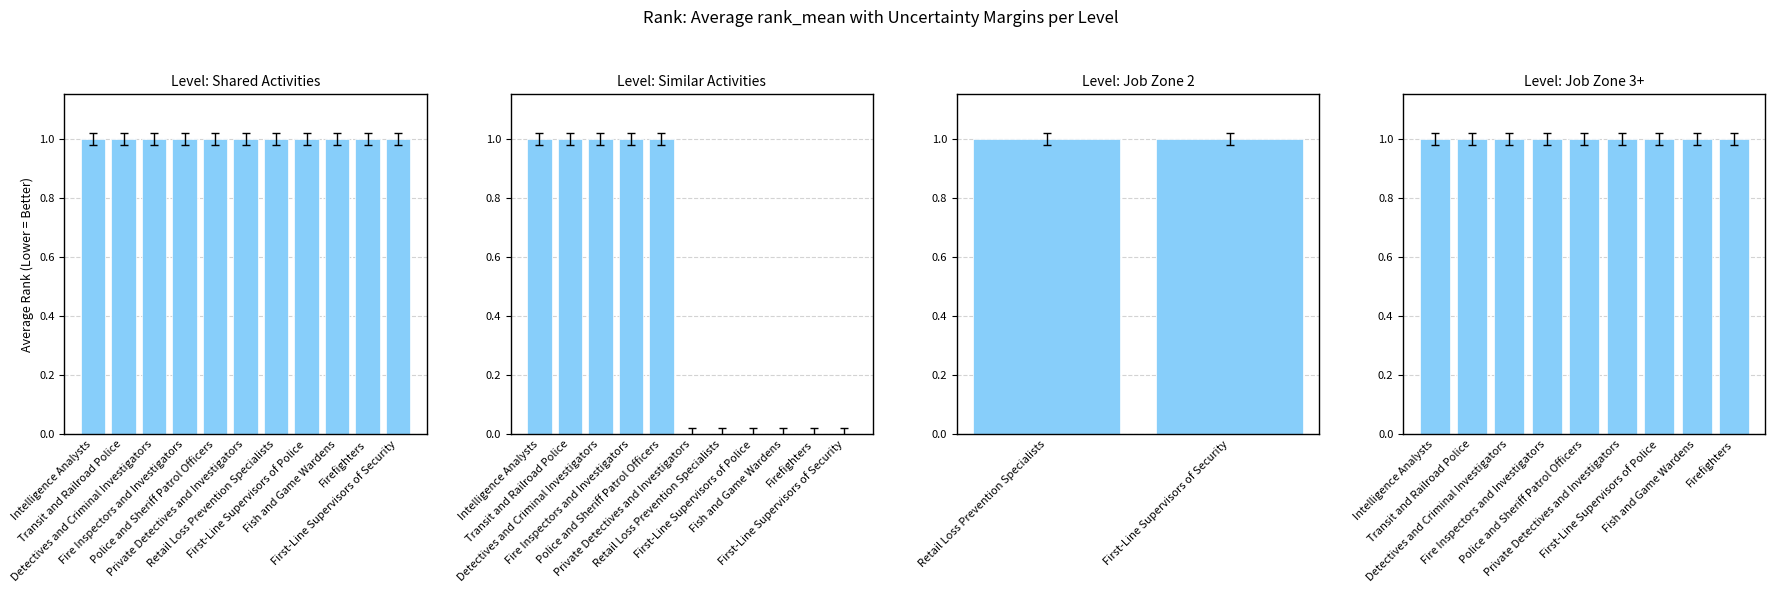

How many values exceed 0?

5